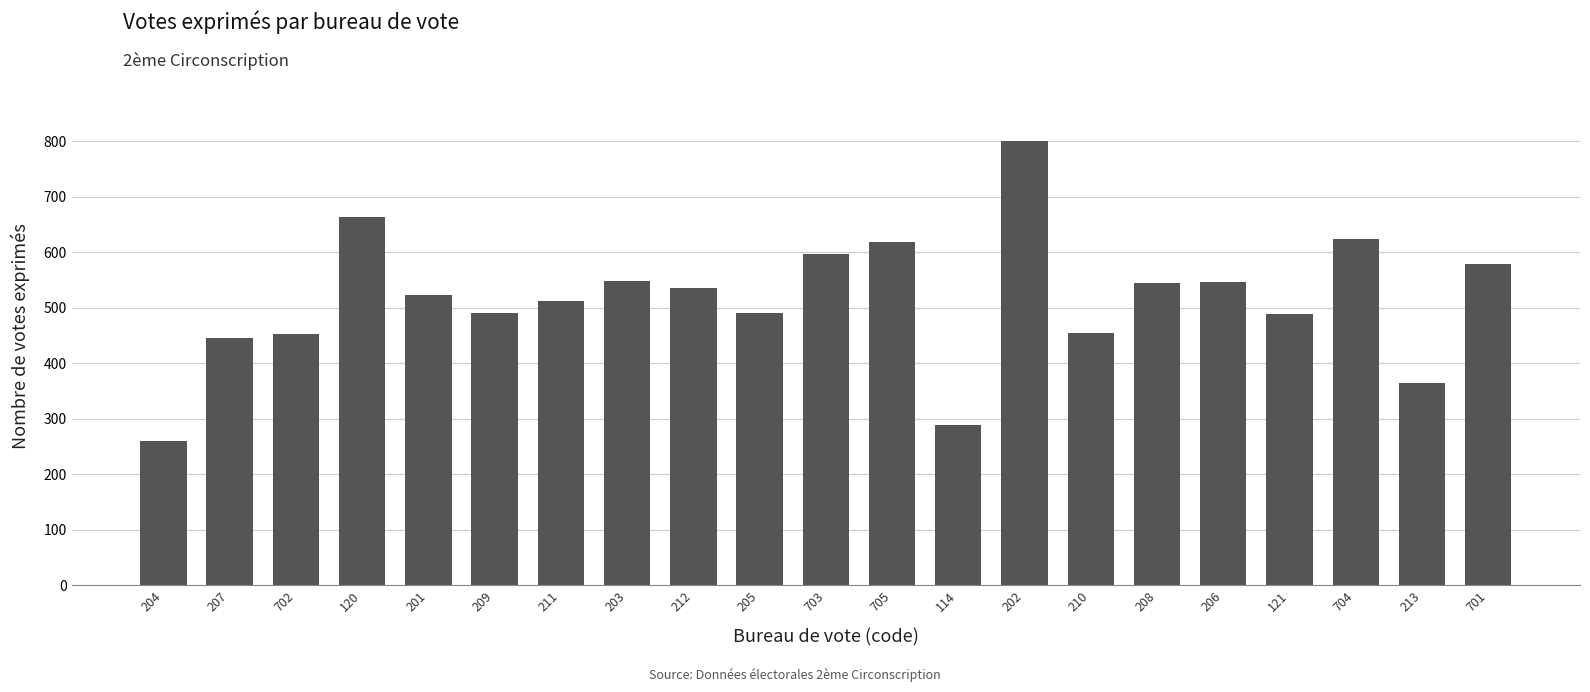

What is the value of the 9th bar from the left?

535